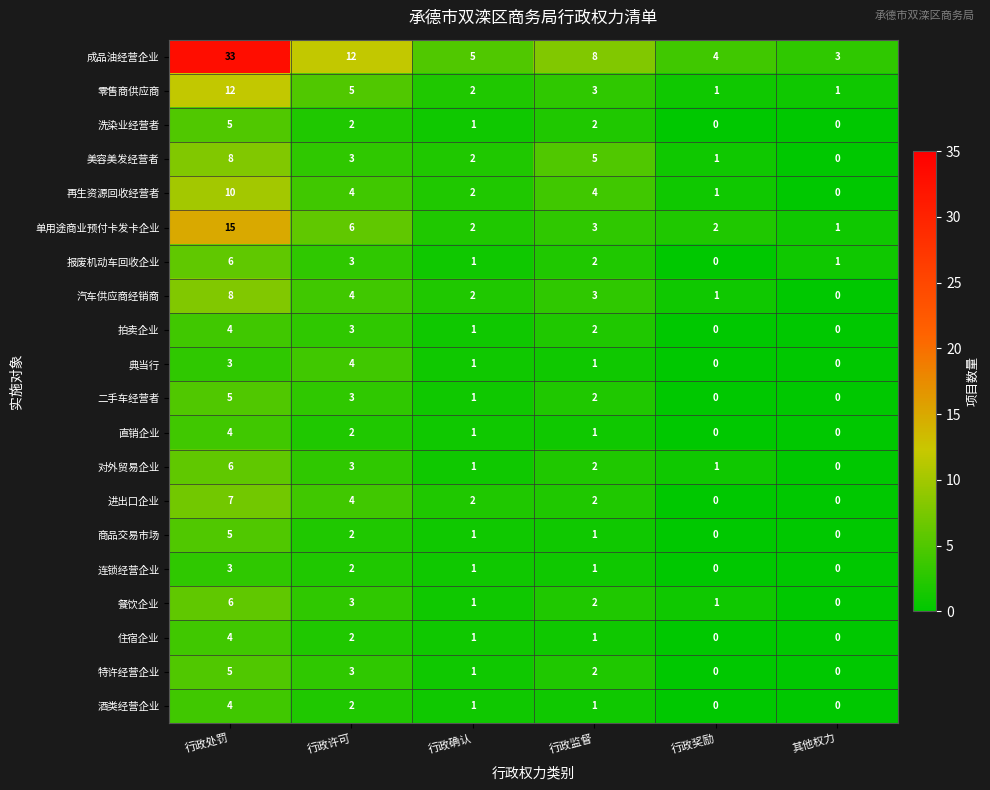

Rank the categories by 美容美发经营者 value from lowest to highest.

其他权力, 行政奖励, 行政确认, 行政许可, 行政监督, 行政处罚